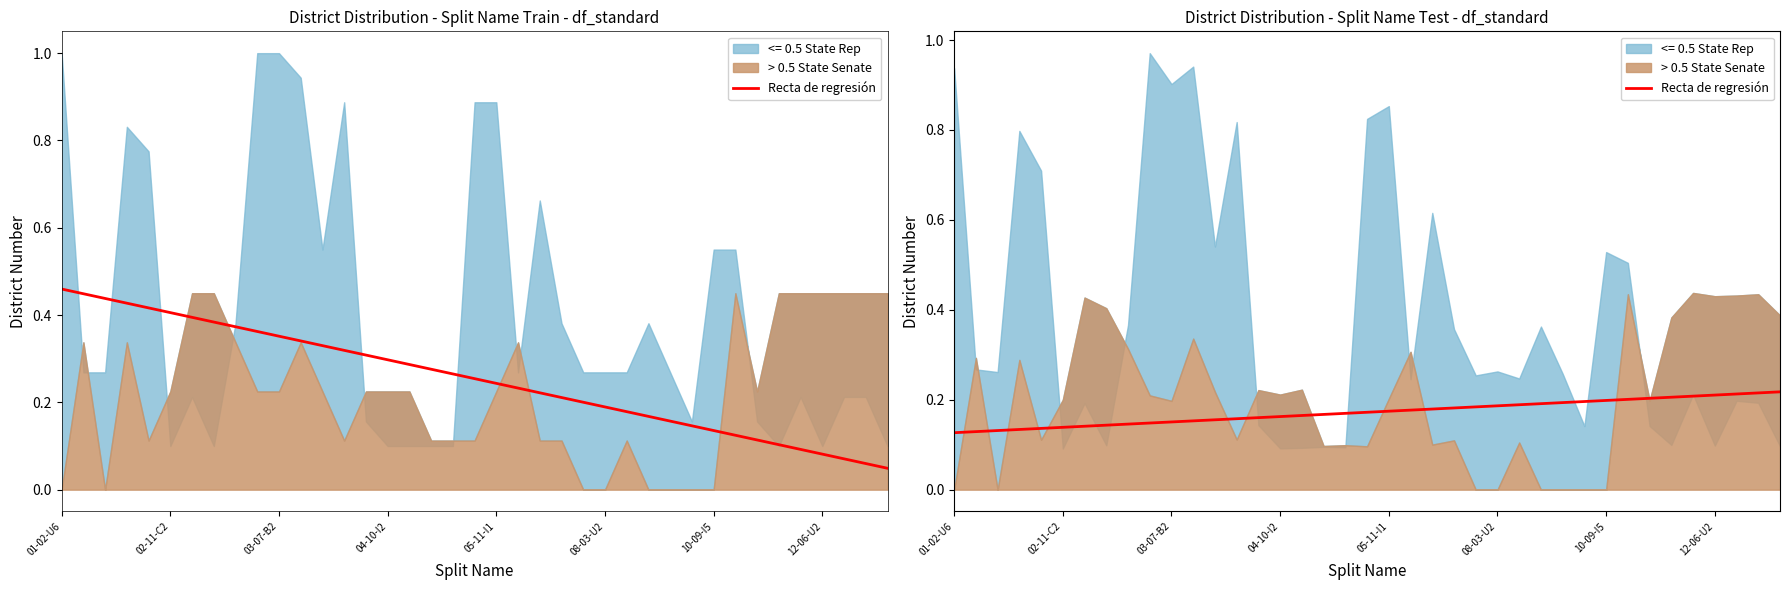

What is the sum of the values at 31 and 21?

0.4